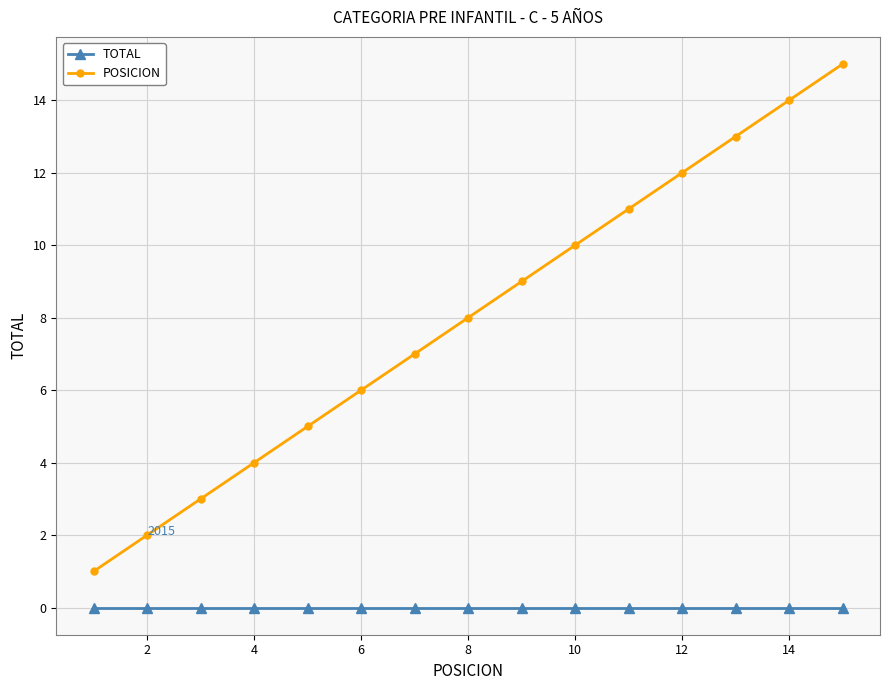

What are all the series names shown in the legend?

TOTAL, POSICION